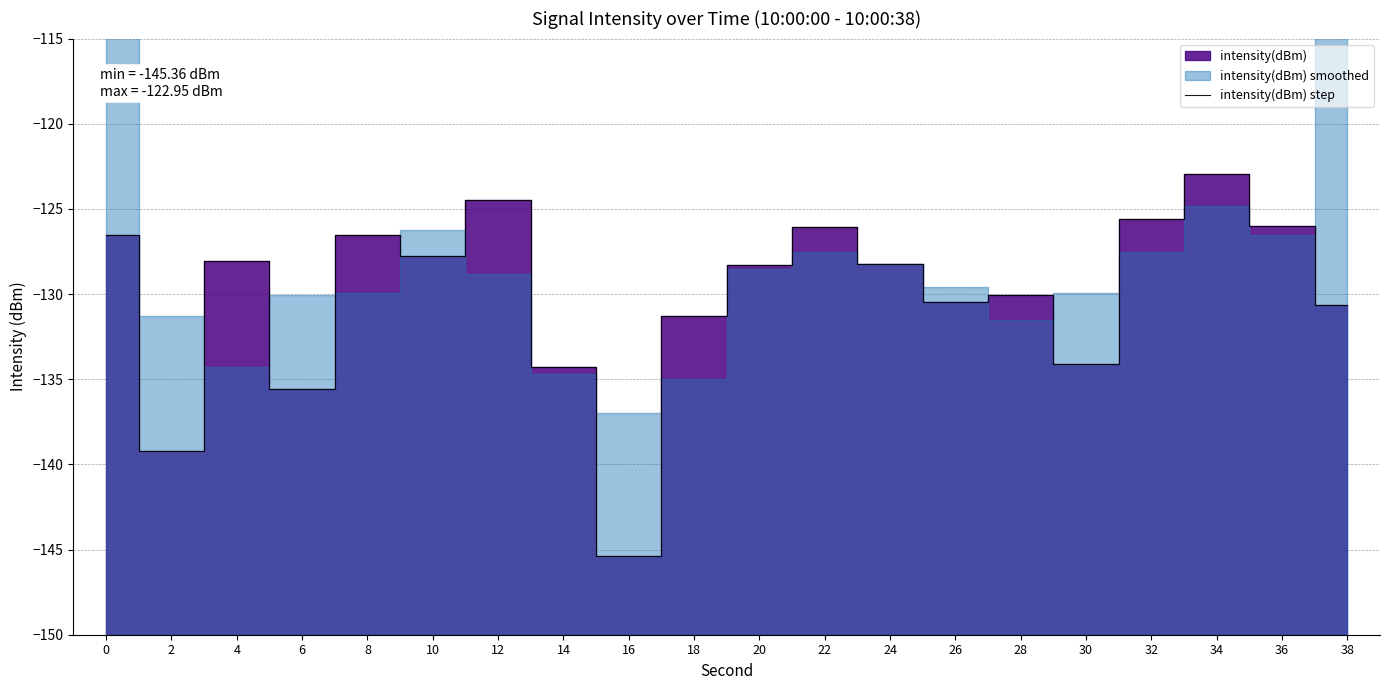

How many interior local peaks (higher than both neighbors) does the data have?

6